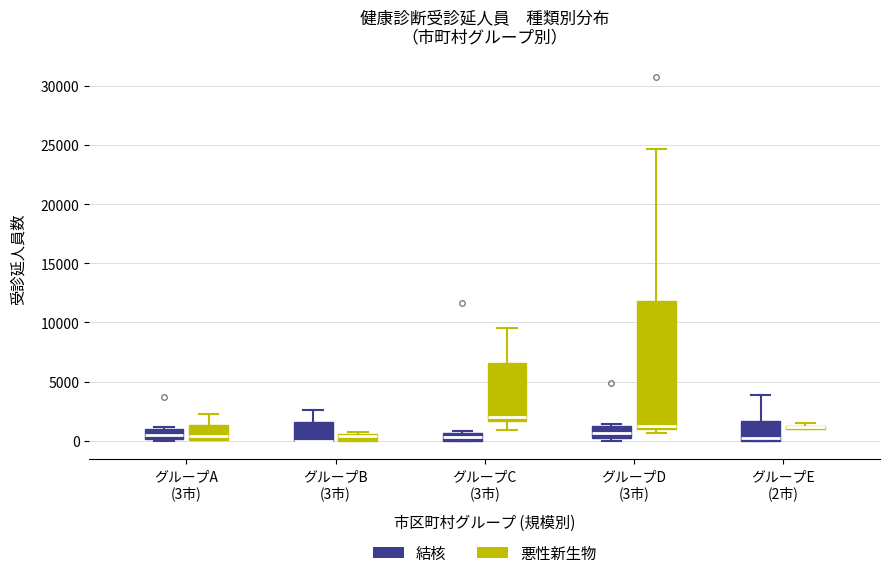

Where is the lower edge of the box for グループD (3市) (悪性新生物) on the y-axis? The values are not printed on the chart, so give them approximately, as read against the axis.

1000